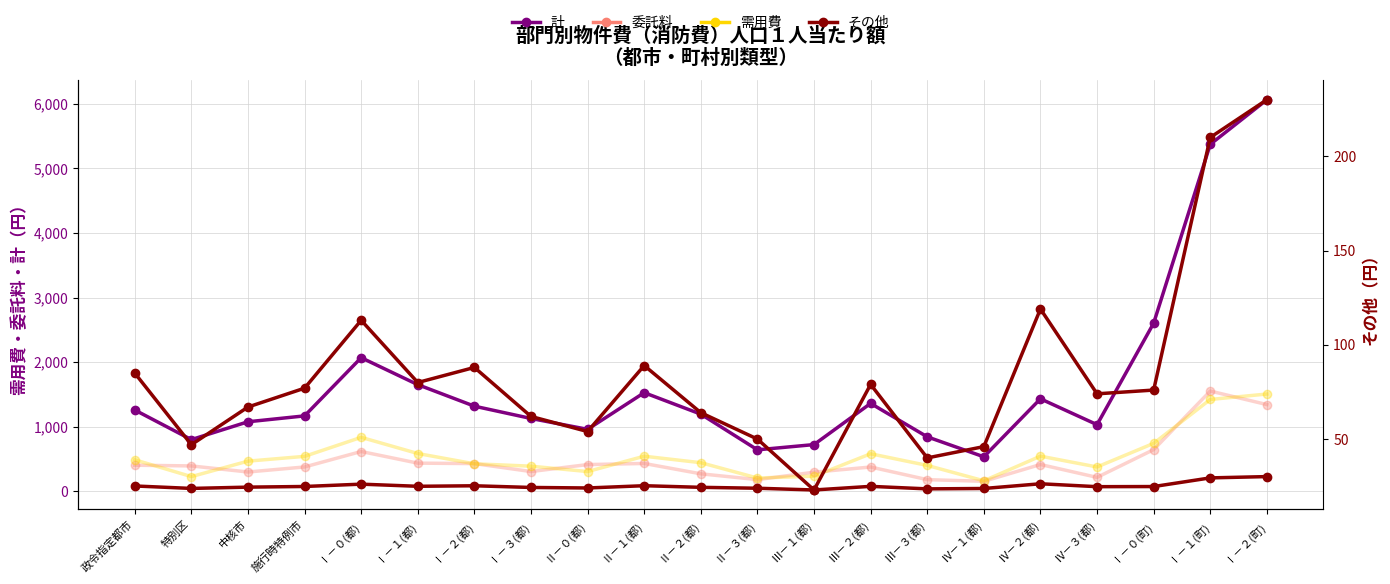

Which series has the largest total across all categories?

計